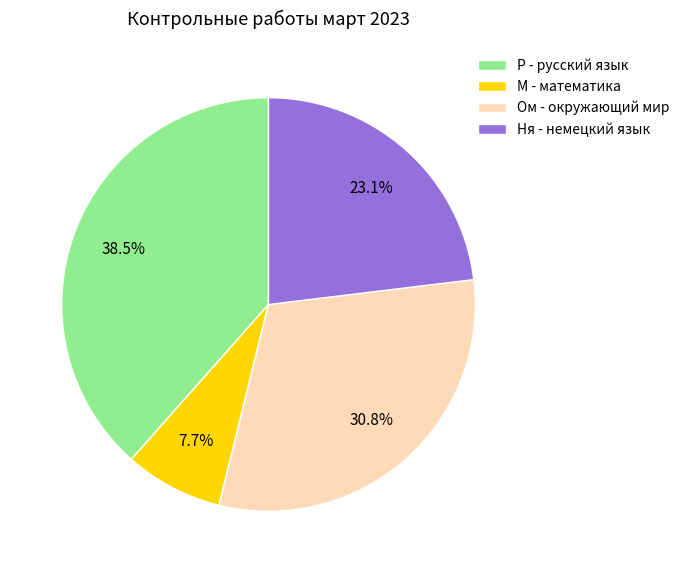

What percentage is the Ня - немецкий язык slice, to the nearest percent?

23%